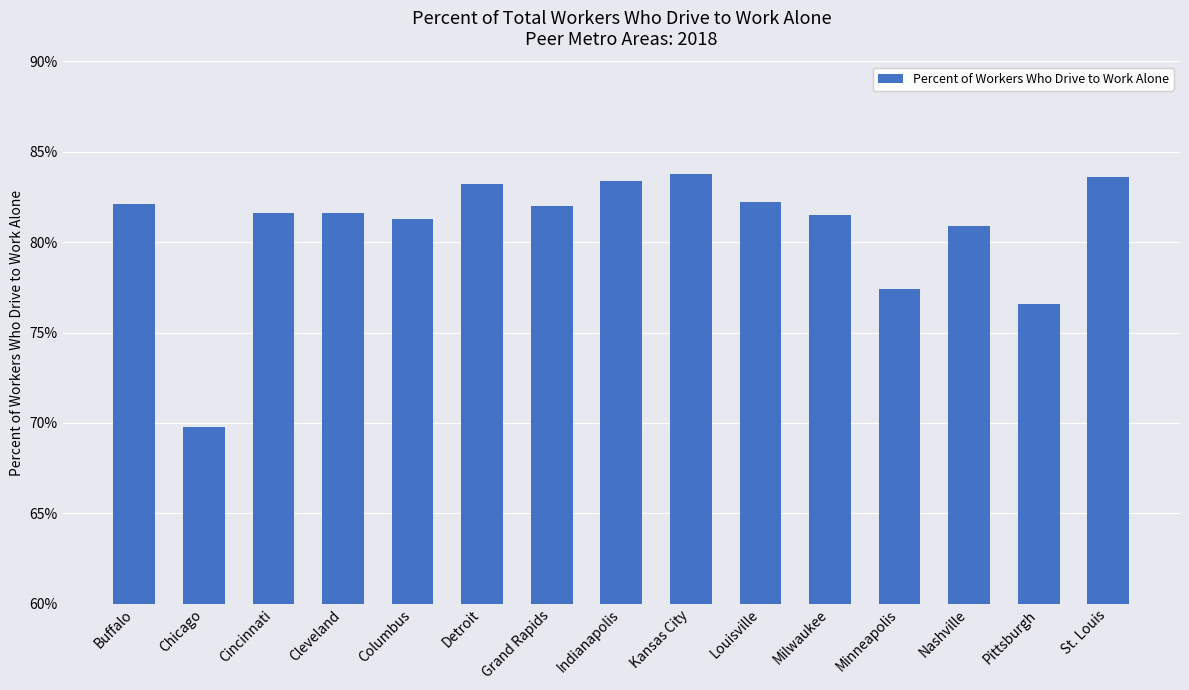

What is the label of the 14th bar from the right?

Chicago